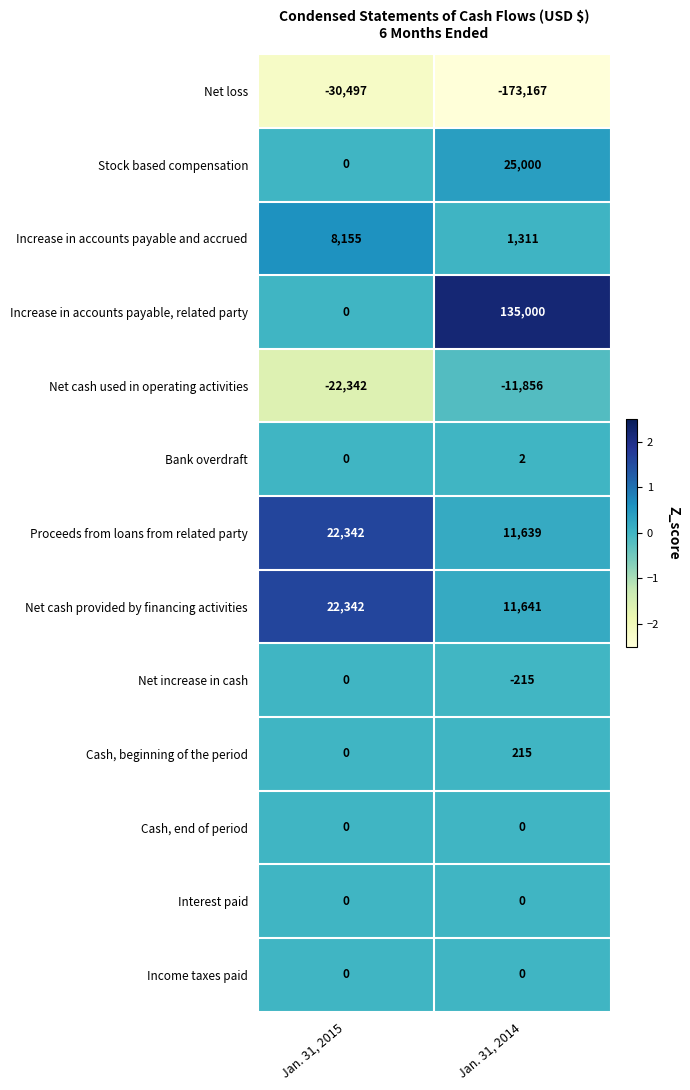

How many values in the Net increase in cash series are below 0?

1